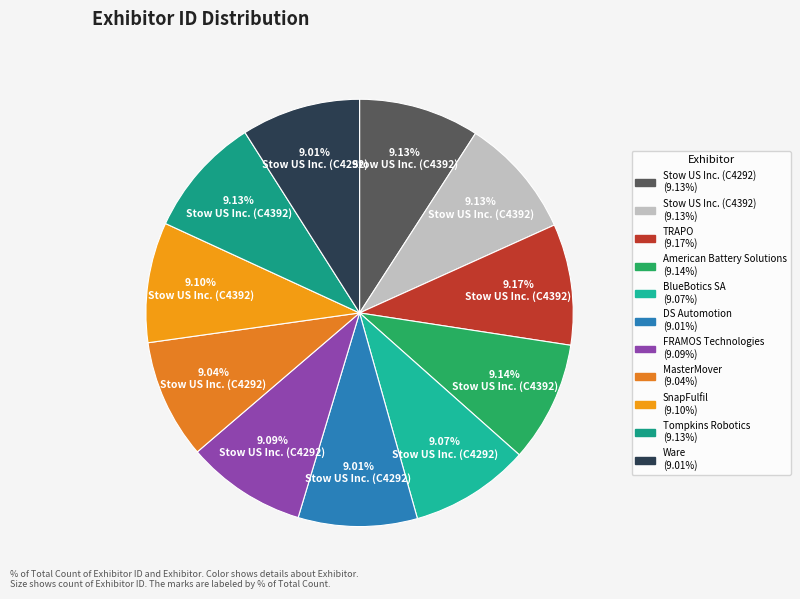

How many segments does this pie chart have?

11